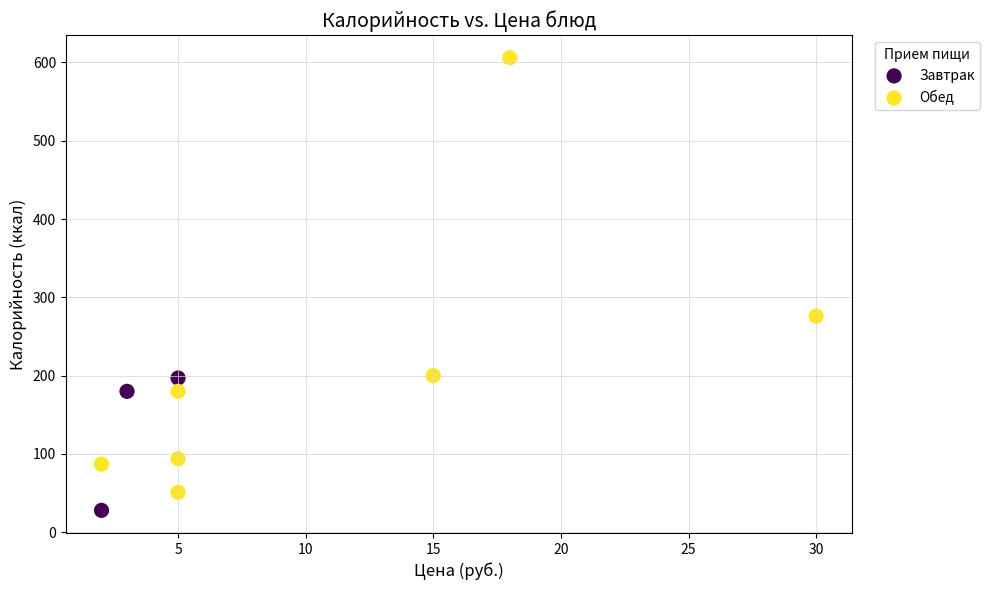

Which series reaches the minimum Y coordinate?

Завтрак